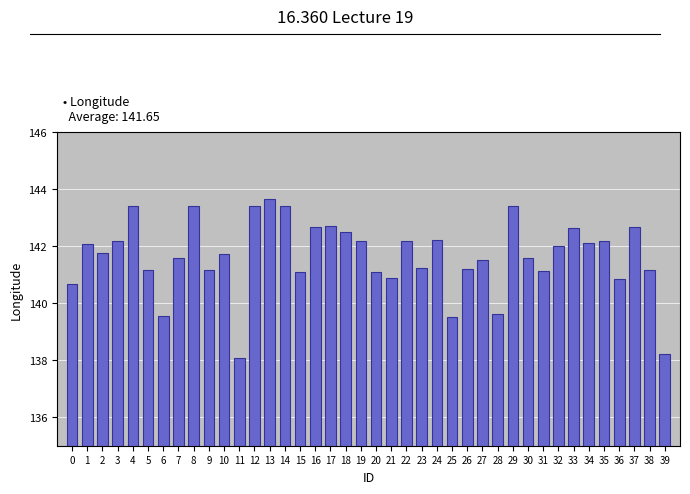

What is the difference between the values at 20 and 17?

1.6